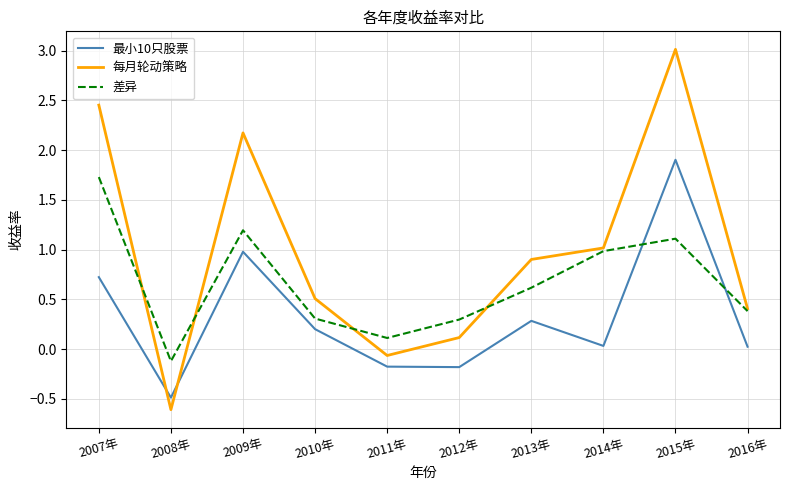

What position from the right is 2008年?

9